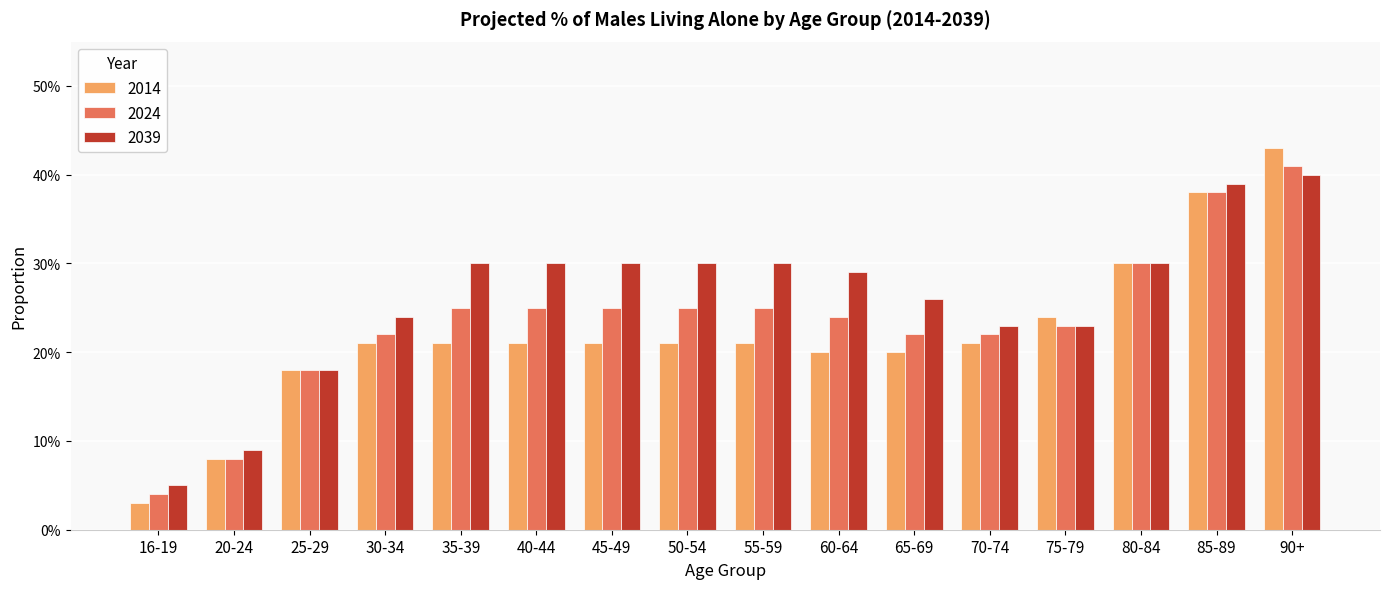

Is it true that 2024 equals 0.2 at 45-49?

True